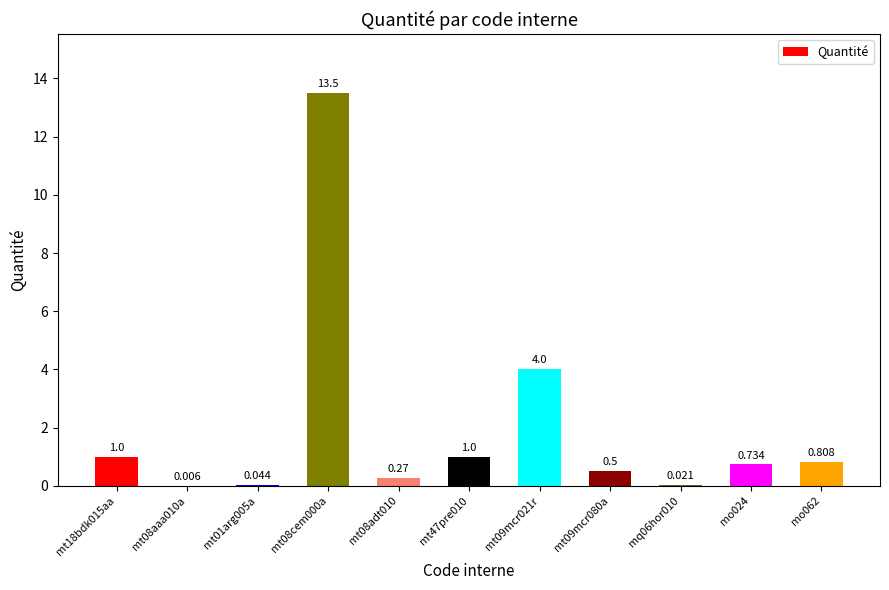

List the labels in order of value, smallest first.

mt08aaa010a, mq06hor010, mt01arg005a, mt08adt010, mt09mcr080a, mo024, mo062, mt18bdk015aa, mt47pre010, mt09mcr021r, mt08cem000a